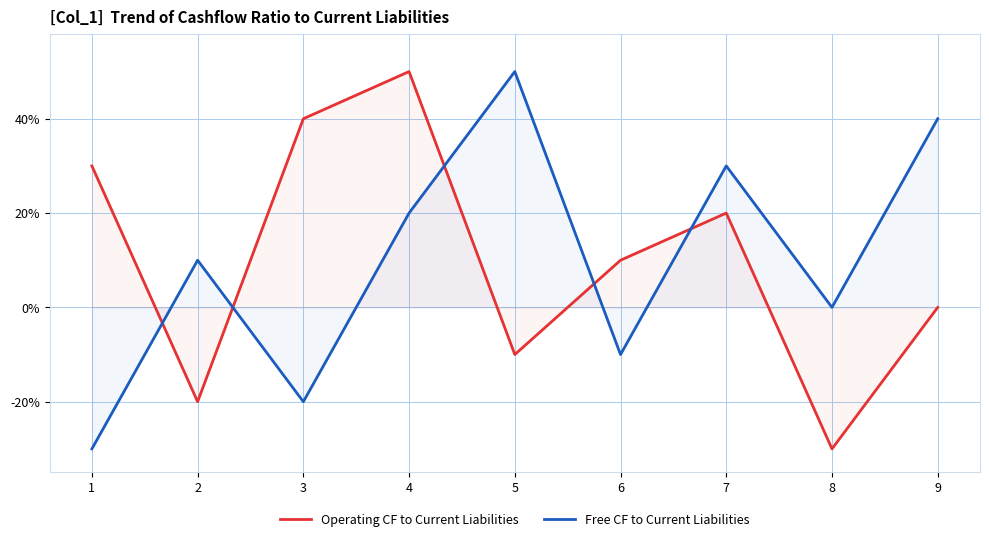

True or false: Operating CF to Current Liabilities has more than 0 interior local peaks.

True